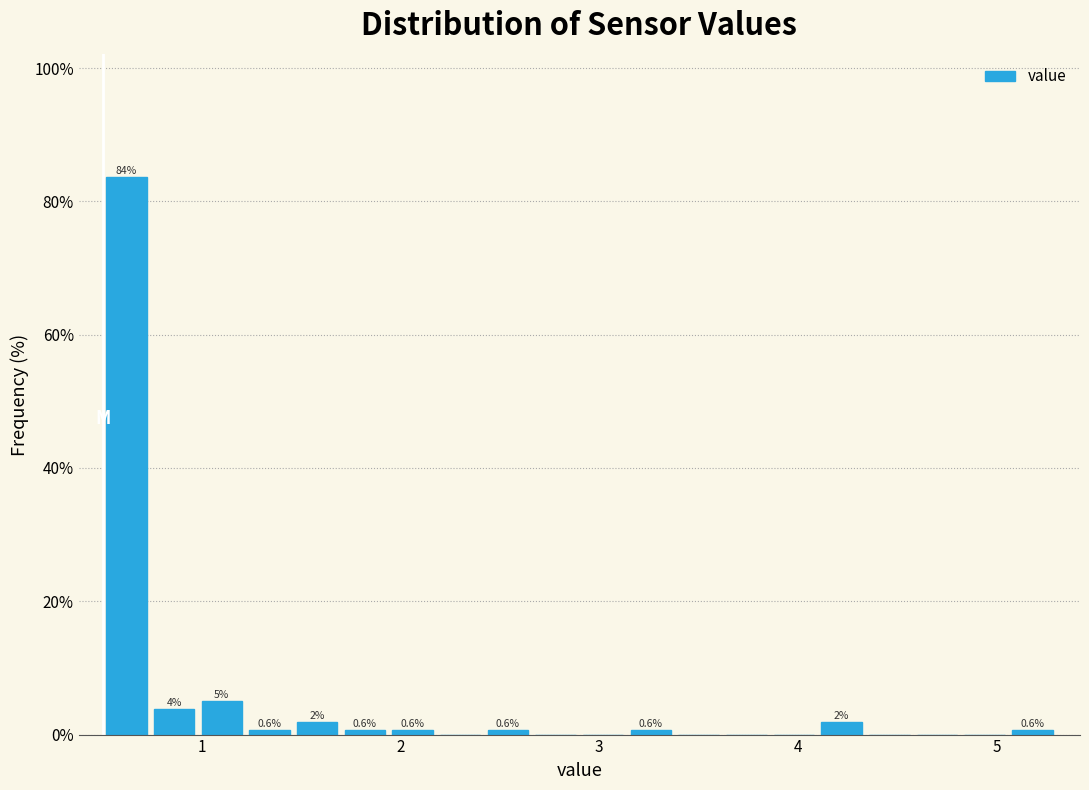

Read against the x-axis, roughly where is the centre of the tallest bar?

0.6